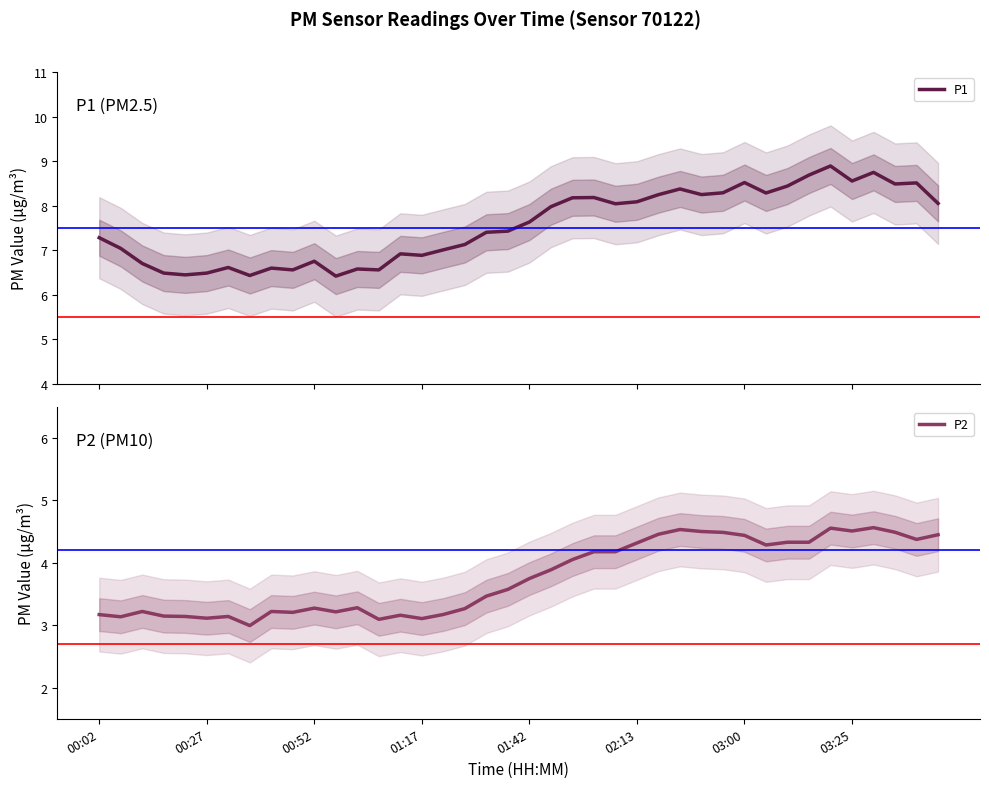

Is it true that P1 equals 14.2 at 27?

False